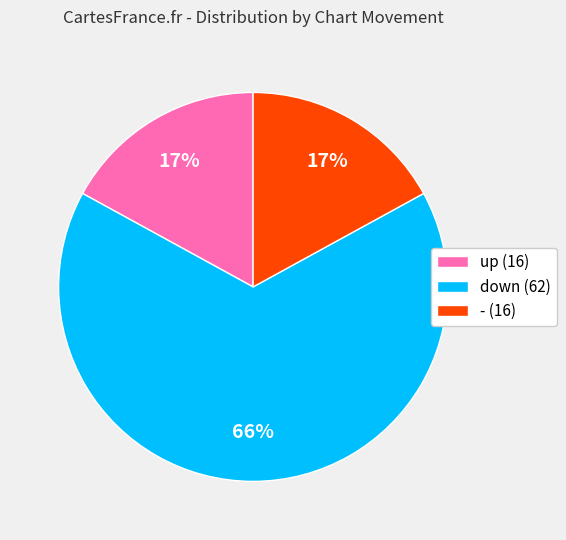

Does down account for over 50% of the chart?

Yes